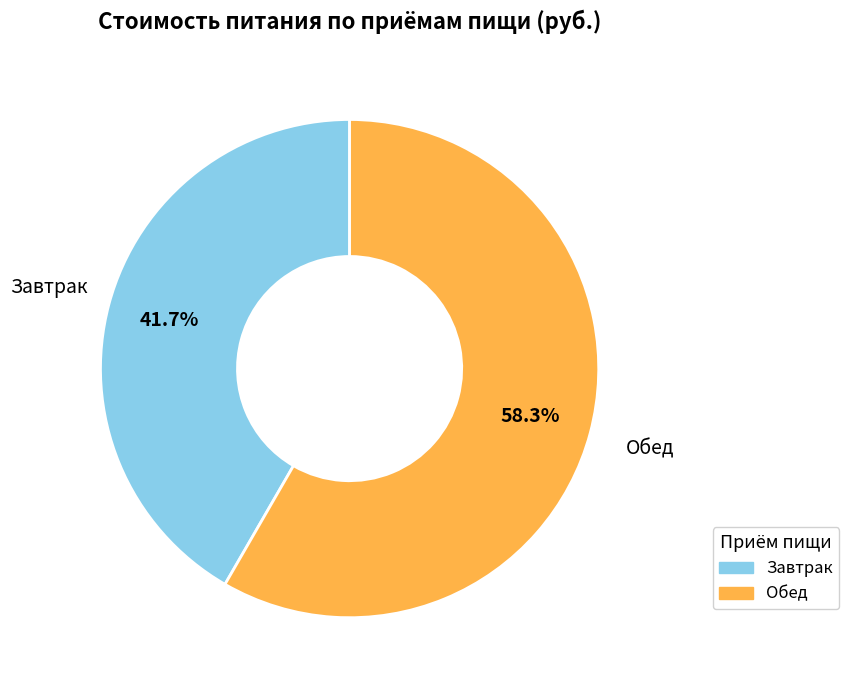

Is there a majority slice in this chart?

Yes